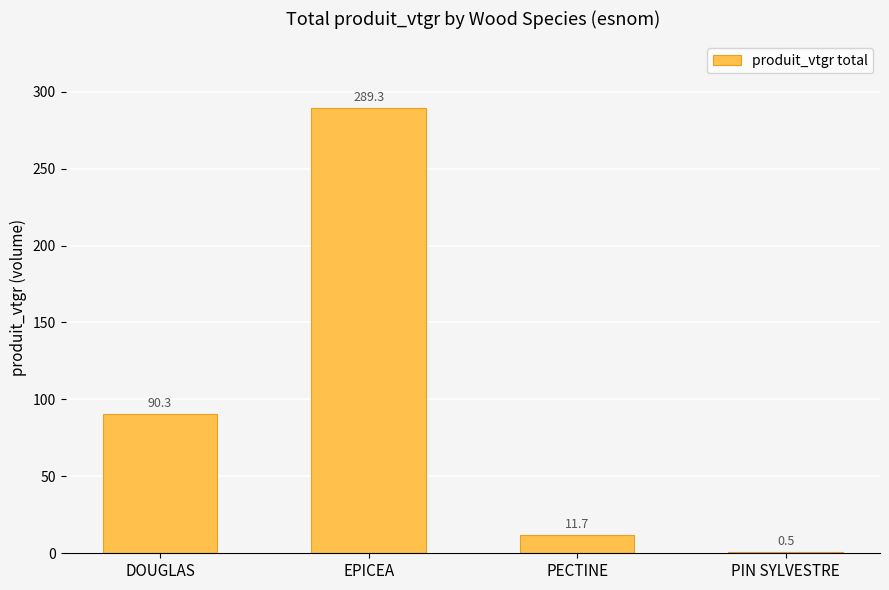

Which has a higher value, DOUGLAS or EPICEA?

EPICEA